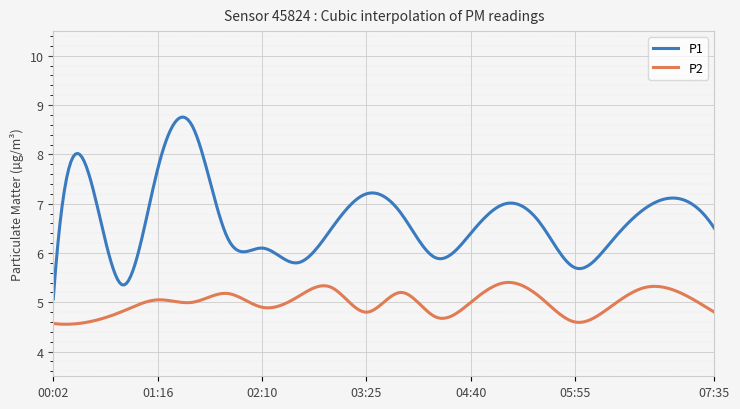

Which series has the largest total across all categories?

P1